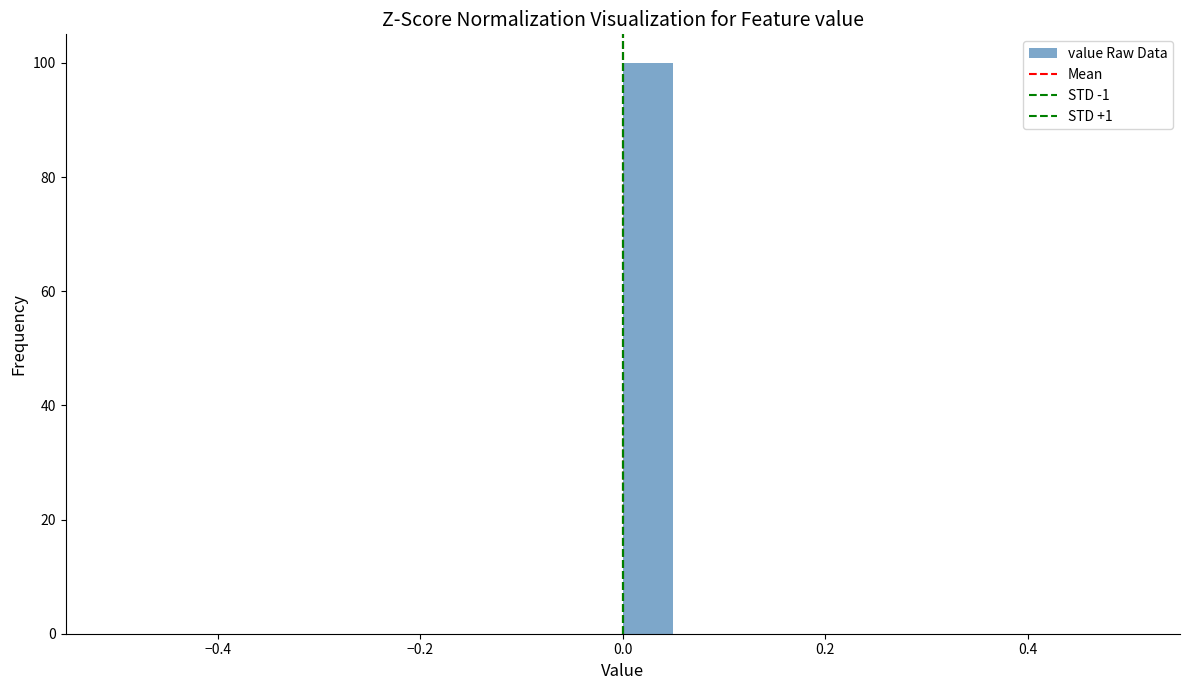

Around what value on the x-axis is the tallest bar? Give the approximate position of its centre, as read against the axis.

0.02